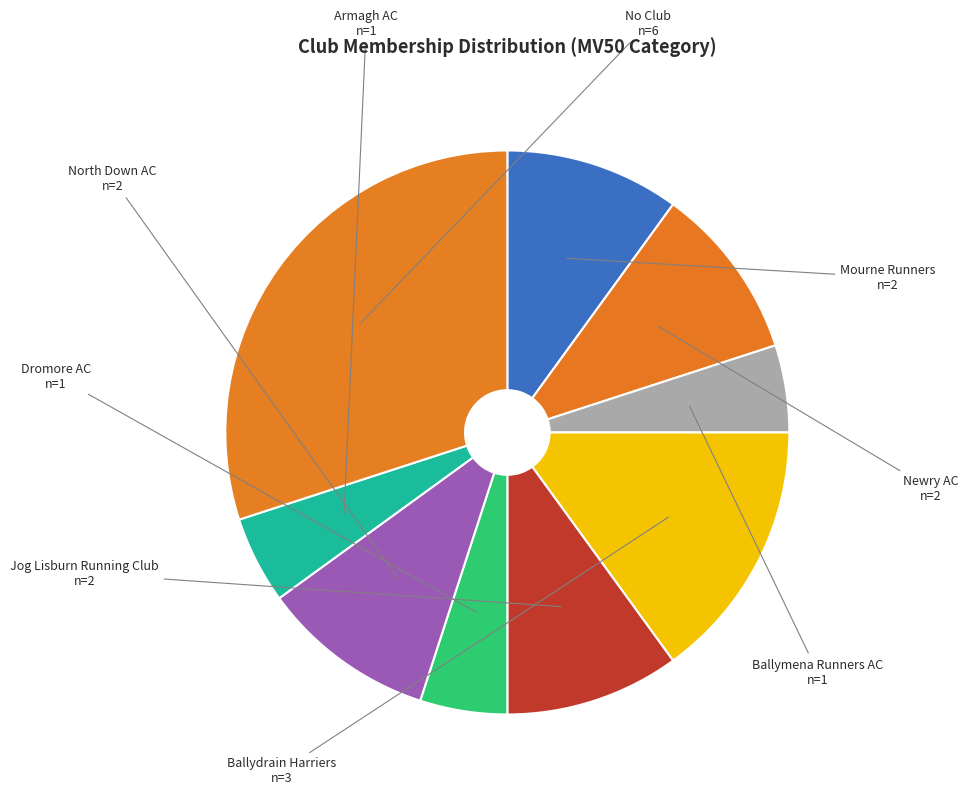

Which category has the biggest portion of the pie?

No Club